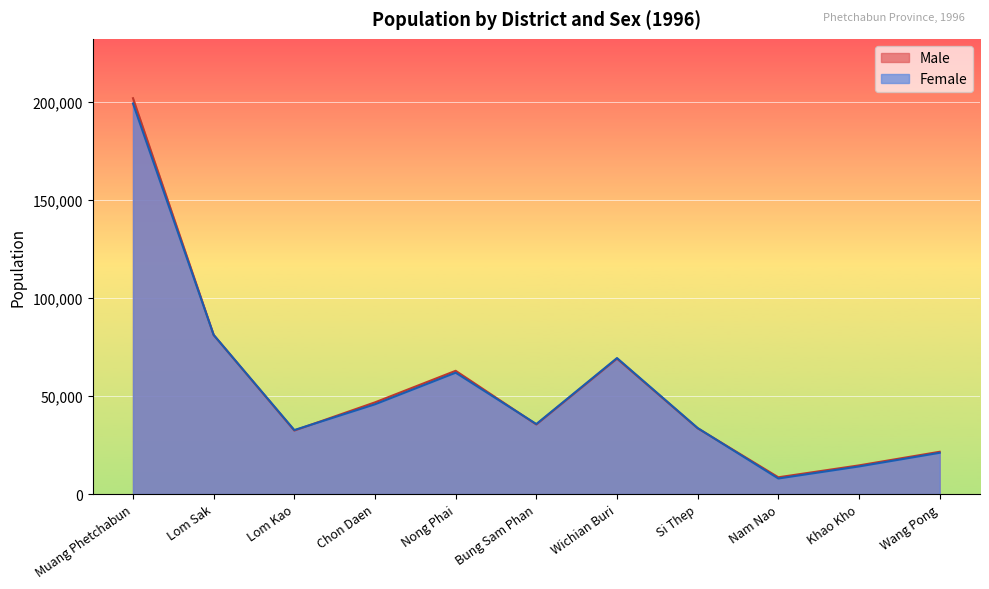

What is the maximum value shown in the chart?

201895